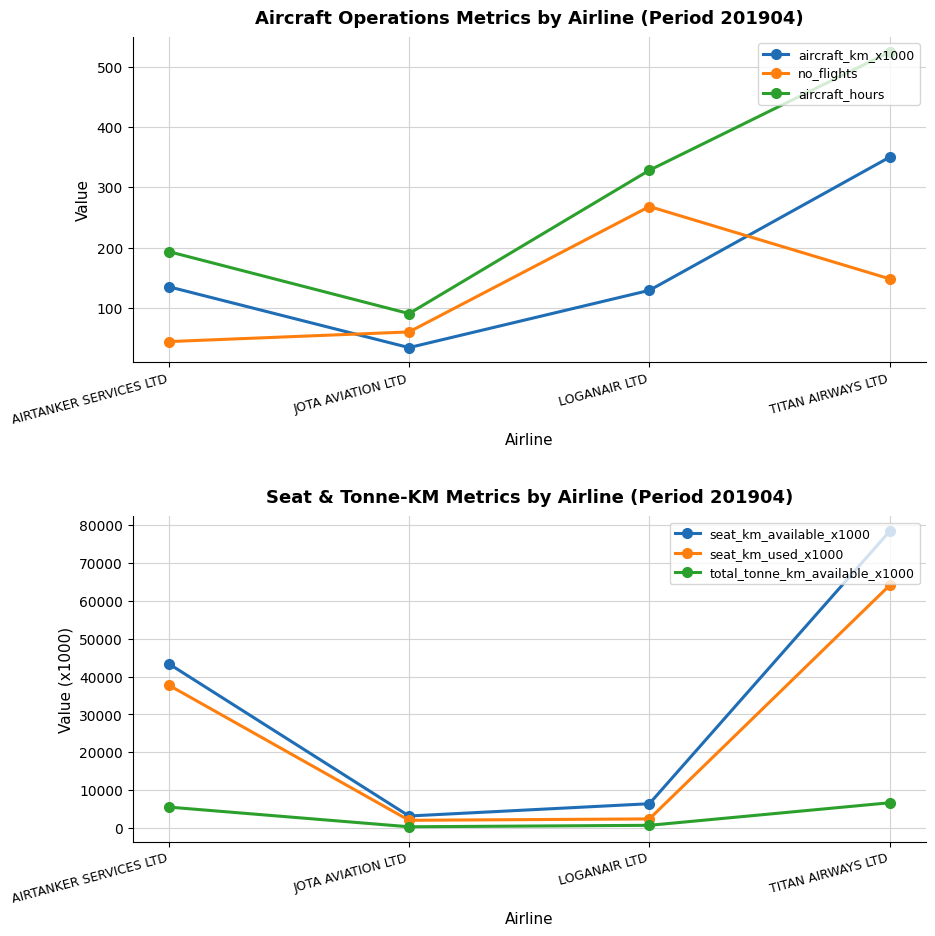

Reading right to left, extract all data points from this chart.

aircraft_km_x1000: 350.0	129.0	34.0	135.0
no_flights: 148.0	268.0	60.0	44.0
aircraft_hours: 524.3	328.2	90.4	193.3
seat_km_available_x1000: 78421.0	6405.0	3158.0	43410.0
seat_km_used_x1000: 64142.0	2391.0	2027.0	37754.0
total_tonne_km_available_x1000: 6663.0	699.0	312.0	5520.0